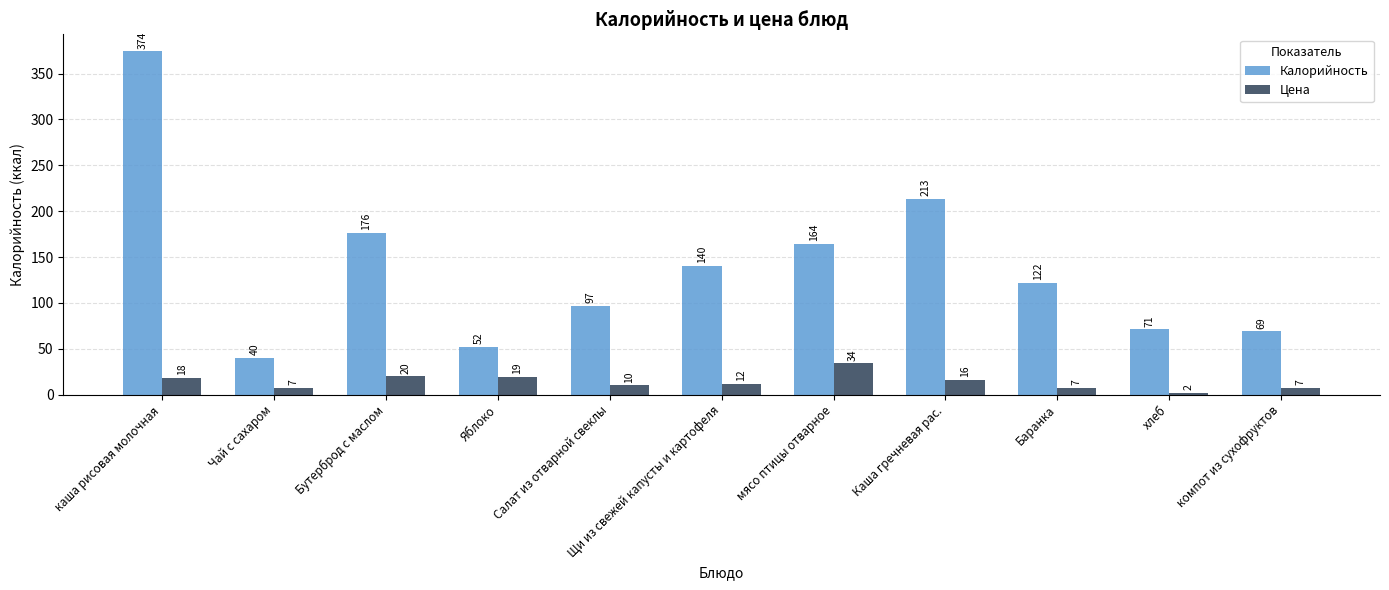

At which label does Калорийность first exceed 122?

каша рисовая молочная